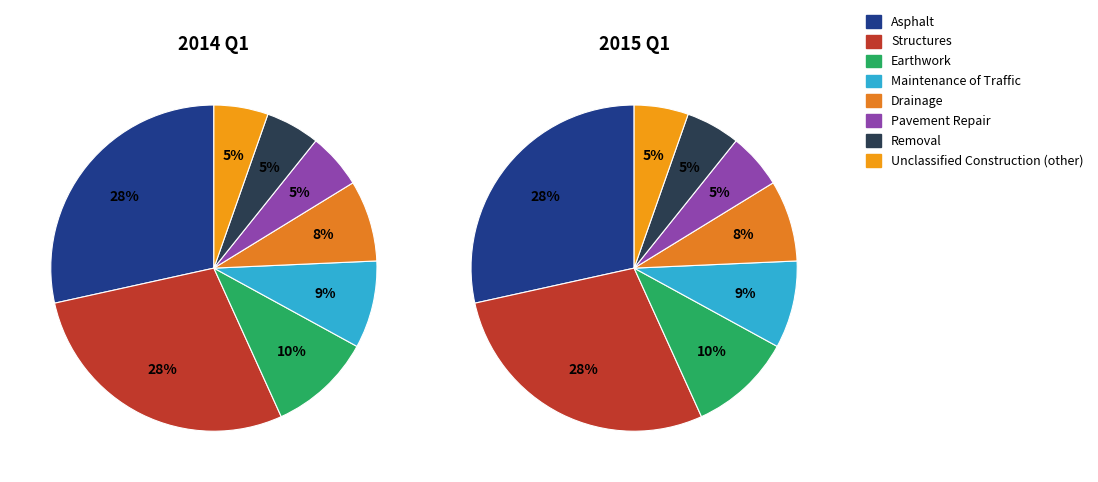

What is the total percentage of Unclassified Construction (other) and Drainage?

13.4%